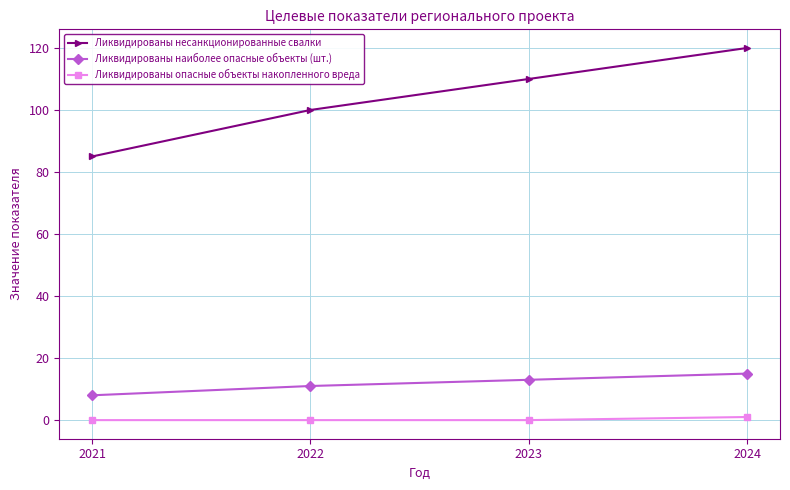

True or false: Ликвидированы наиболее опасные объекты (шт.) and Ликвидированы опасные объекты накопленного вреда intersect in this chart.

False